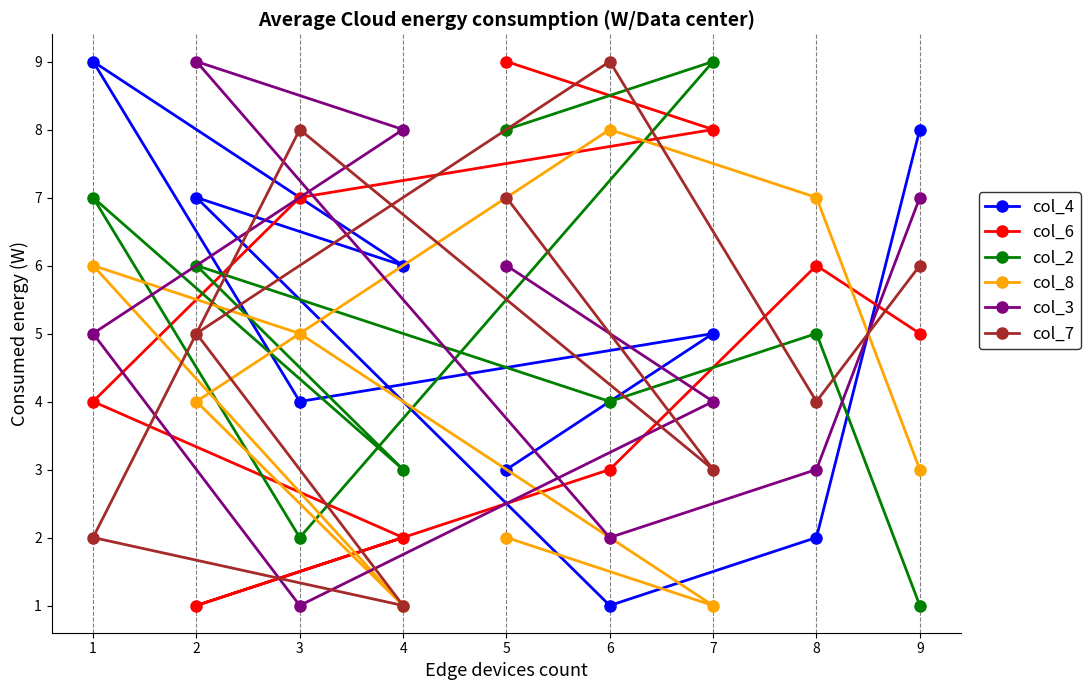

Is it true that col_4 equals 7 at 2?

True